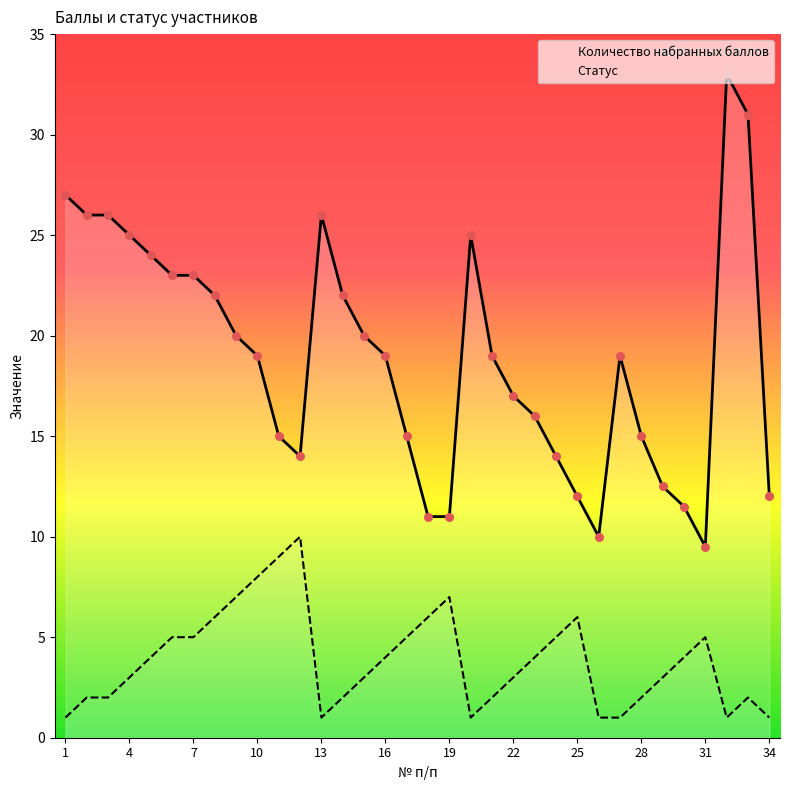

Which series has the largest total across all categories?

Количество набранных баллов